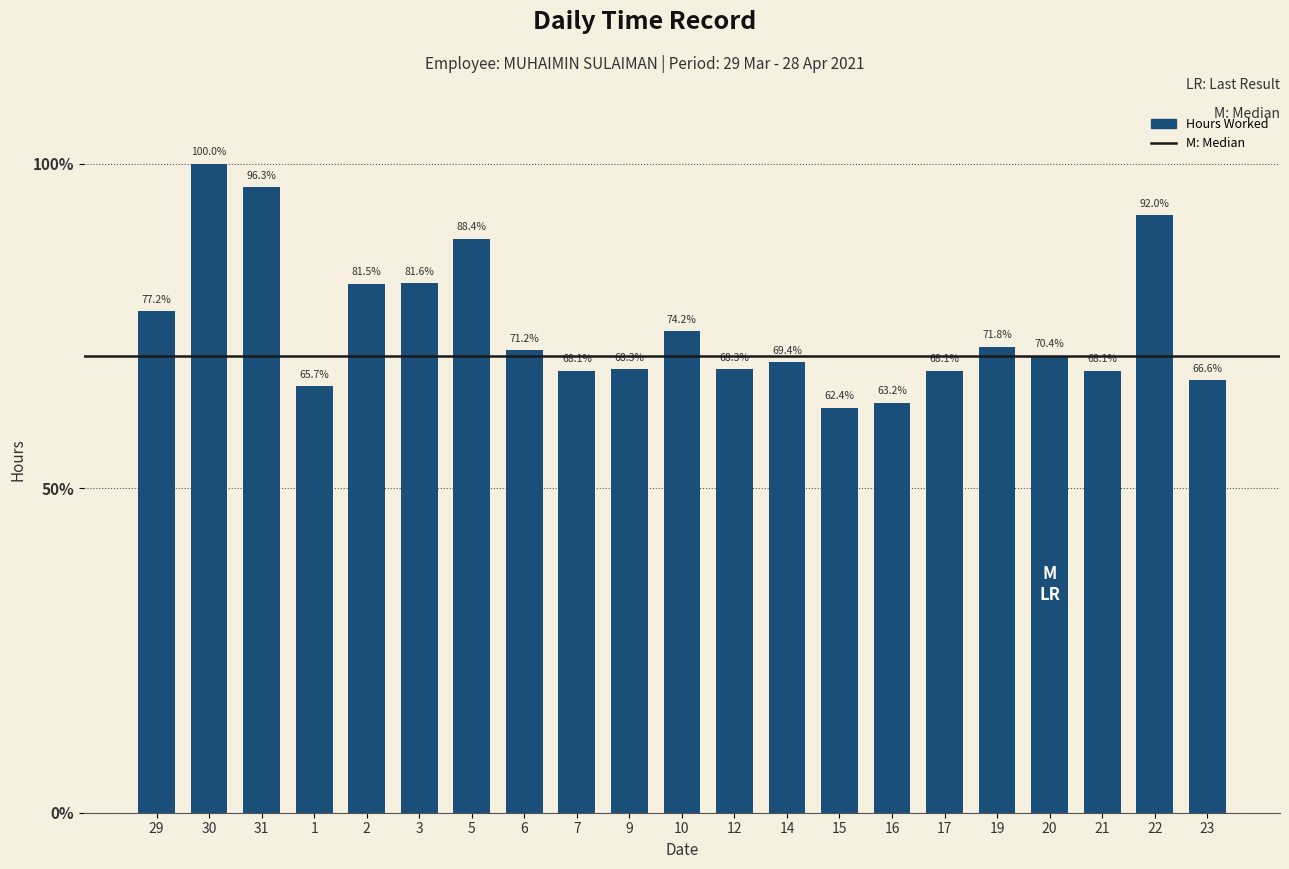

Does the chart contain any negative values?

No